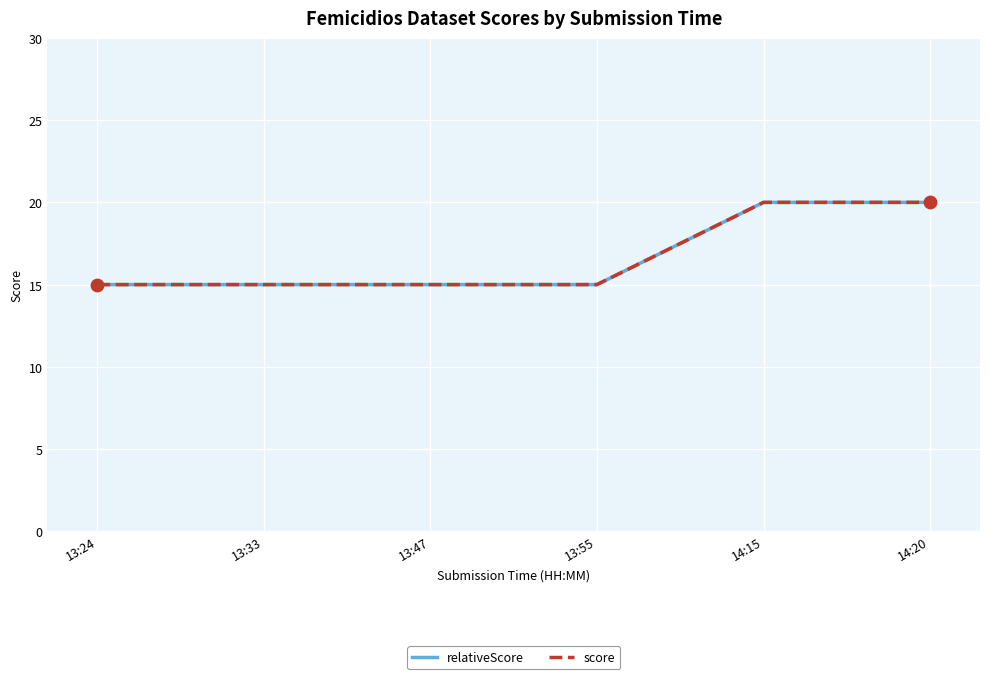

At which category is the sum across all series the highest?

14:15